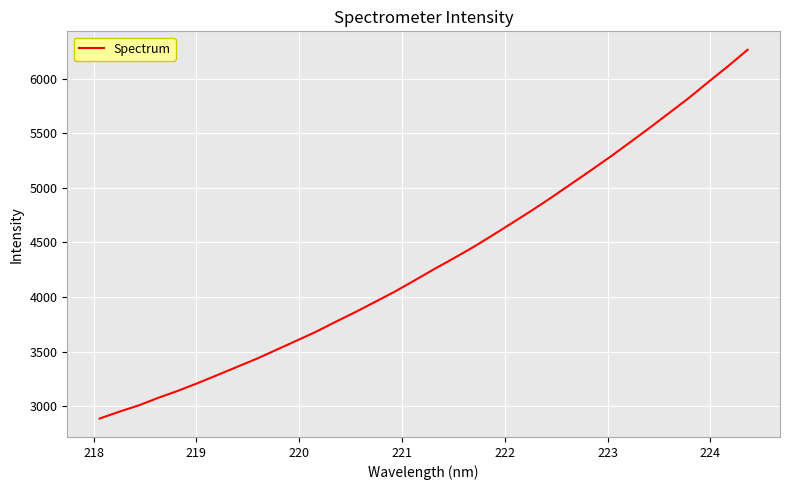

What is the difference between the maximum and minimum values?

3379.1